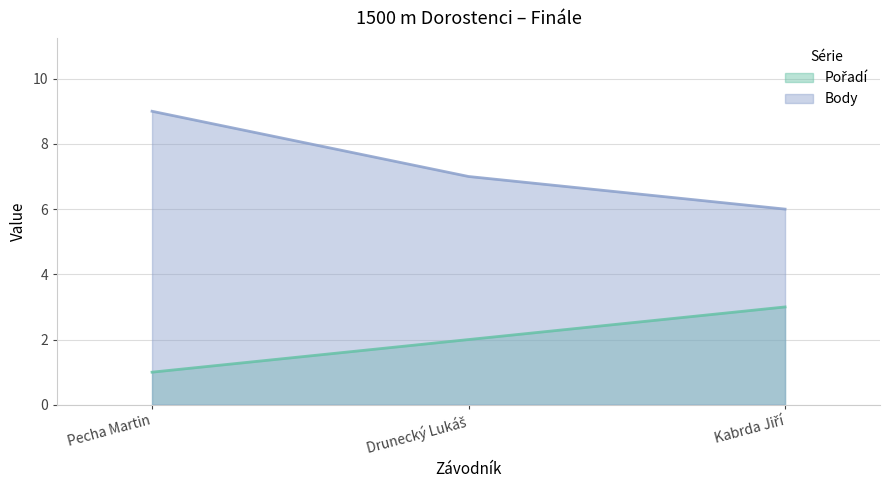

Read the Body value at Drunecký Lukáš.

7